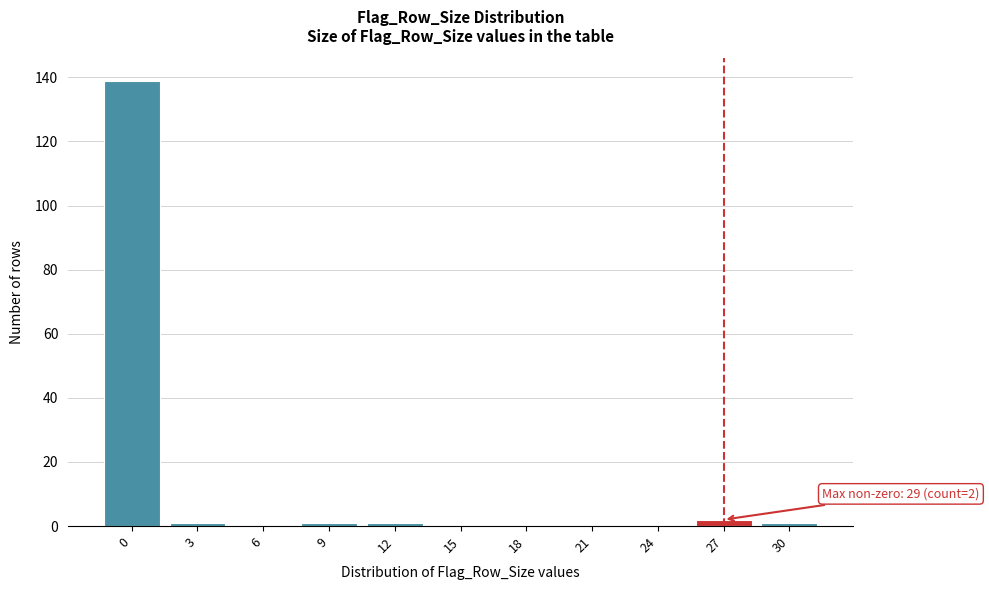

Reading left to right, extract all data points from this chart.

0=139	3=1	6=0	9=1	12=1	15=0	18=0	21=0	24=0	27=2	30=1